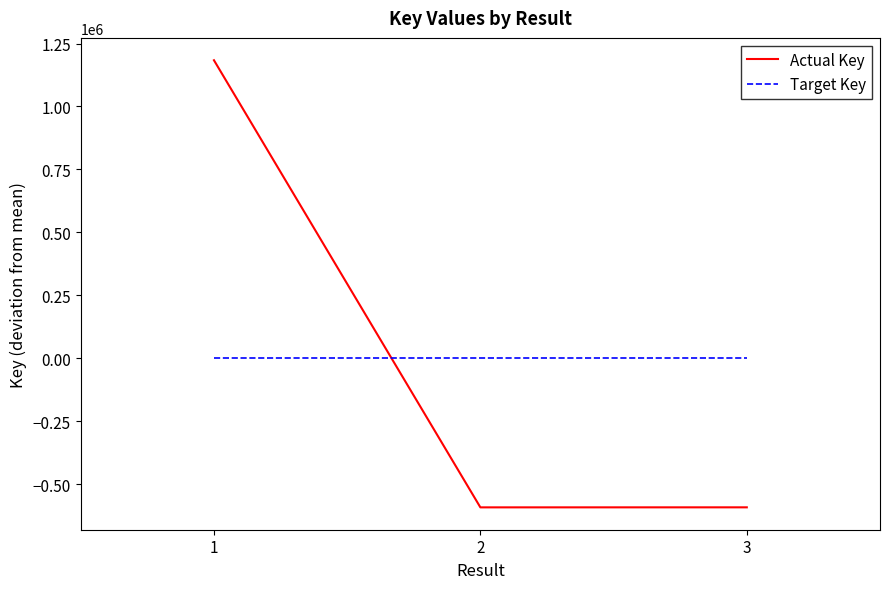

What is the greatest value displayed?

1183578